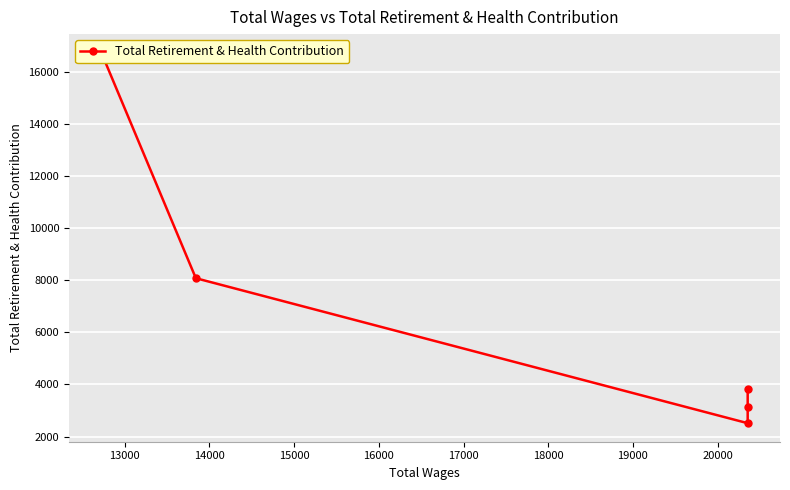

What is the maximum value shown in the chart?

16737